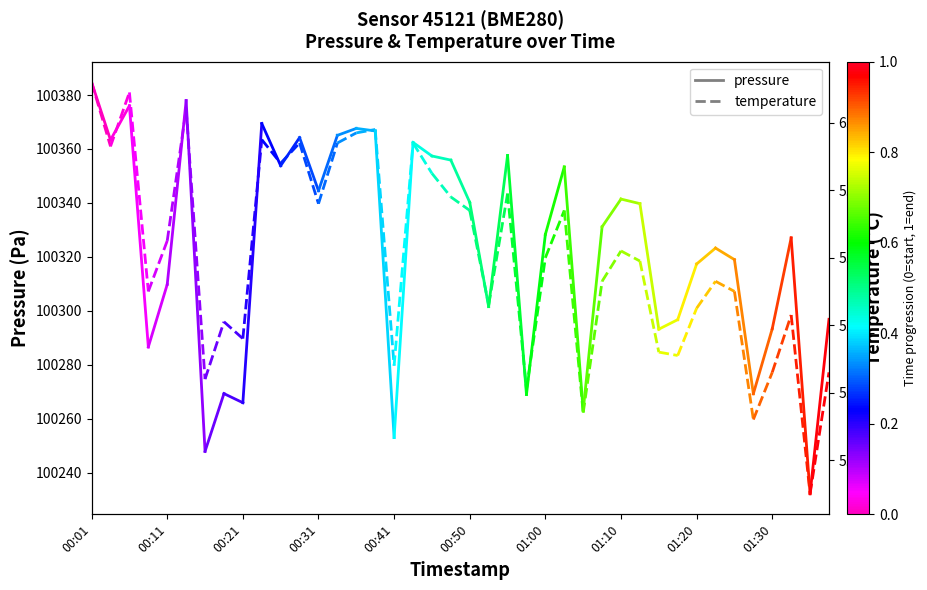

What position from the left is 00:31?

13